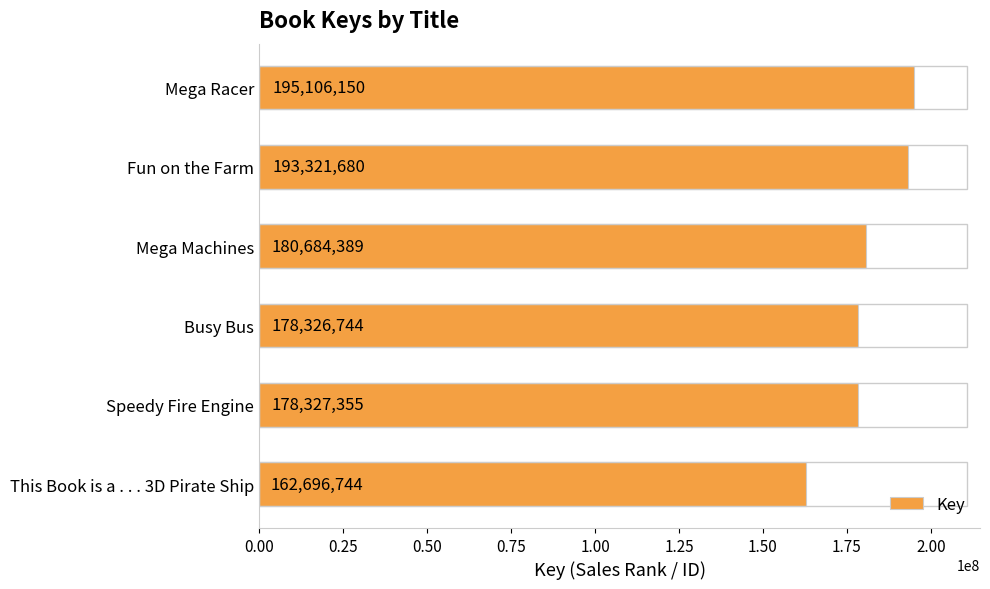

At which label is the value closest to 178901447?

Speedy Fire Engine